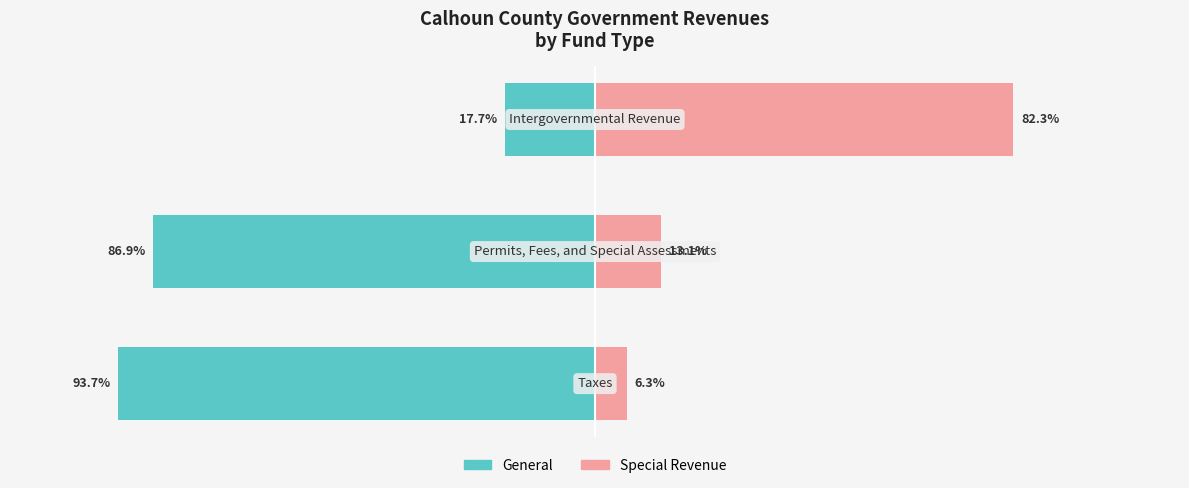

Rank the categories by Special Revenue value from highest to lowest.

2, 1, 0